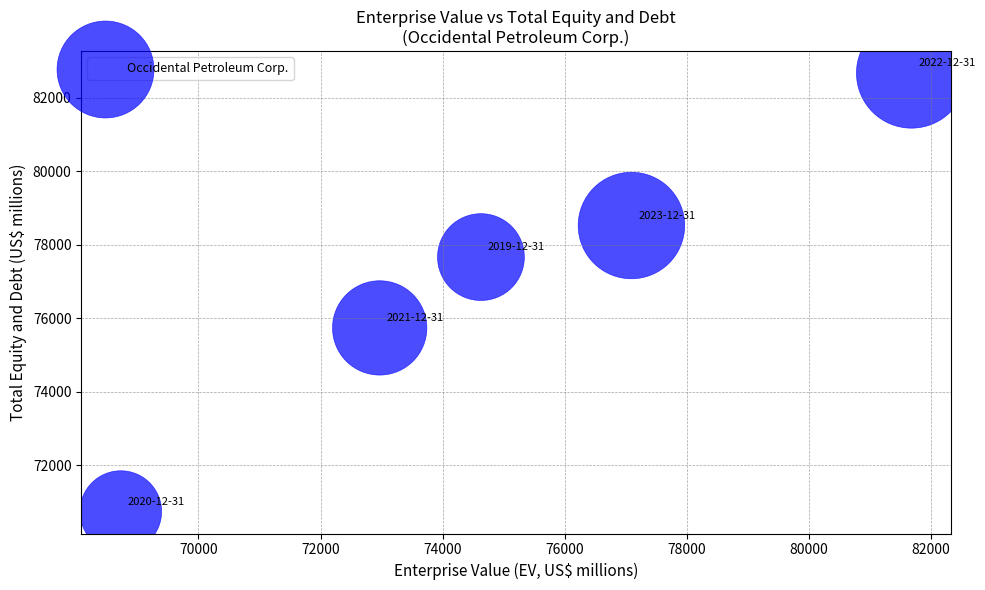

What is the range of Y values (max minus min)?

11929